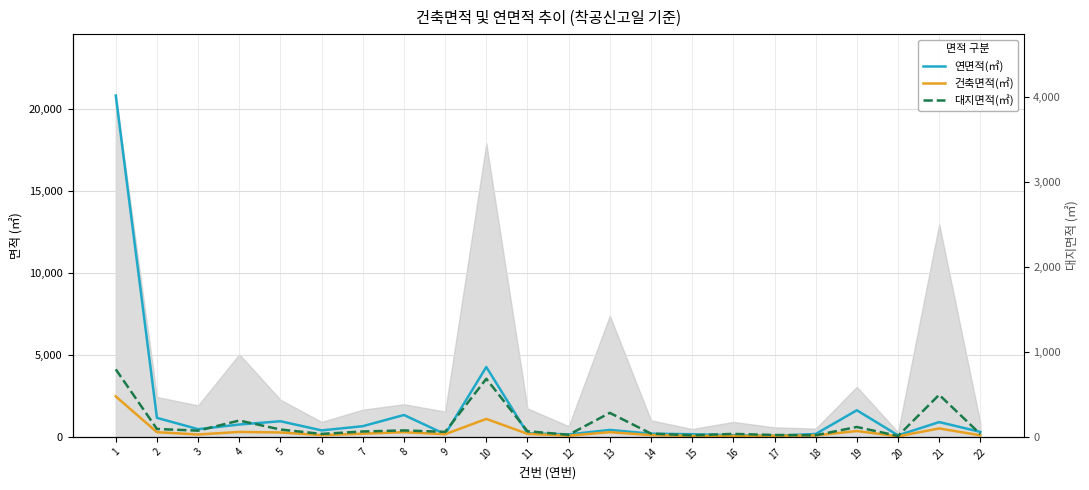

Between 7 and 20, which series saw the biggest shift?

연면적(㎡)